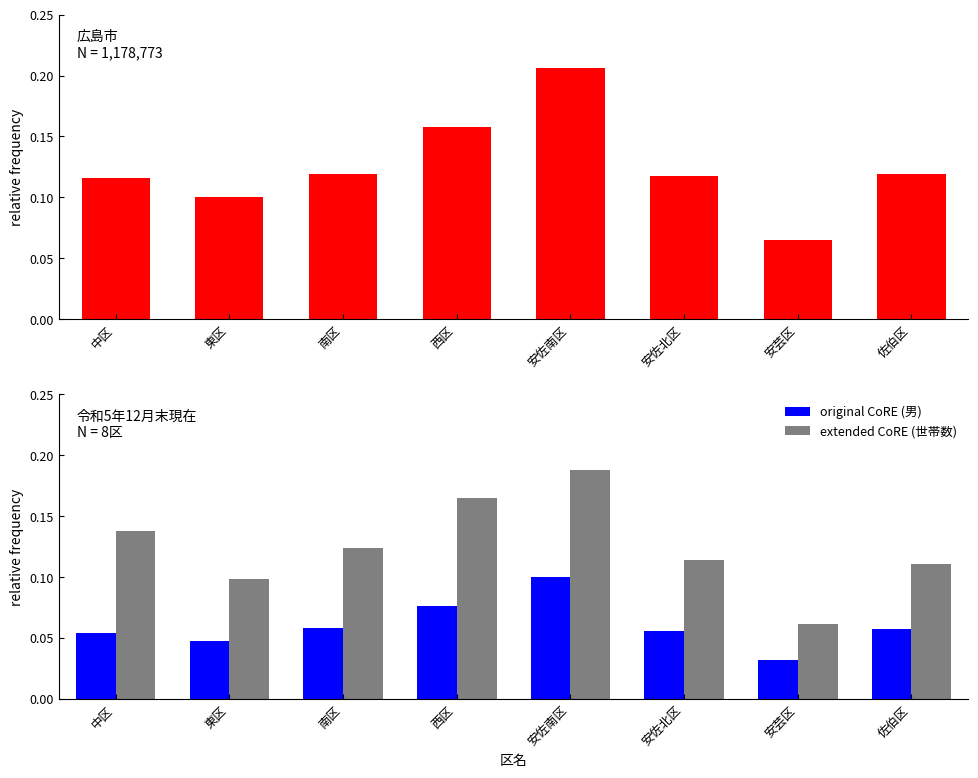

What position from the right is 南区?

6